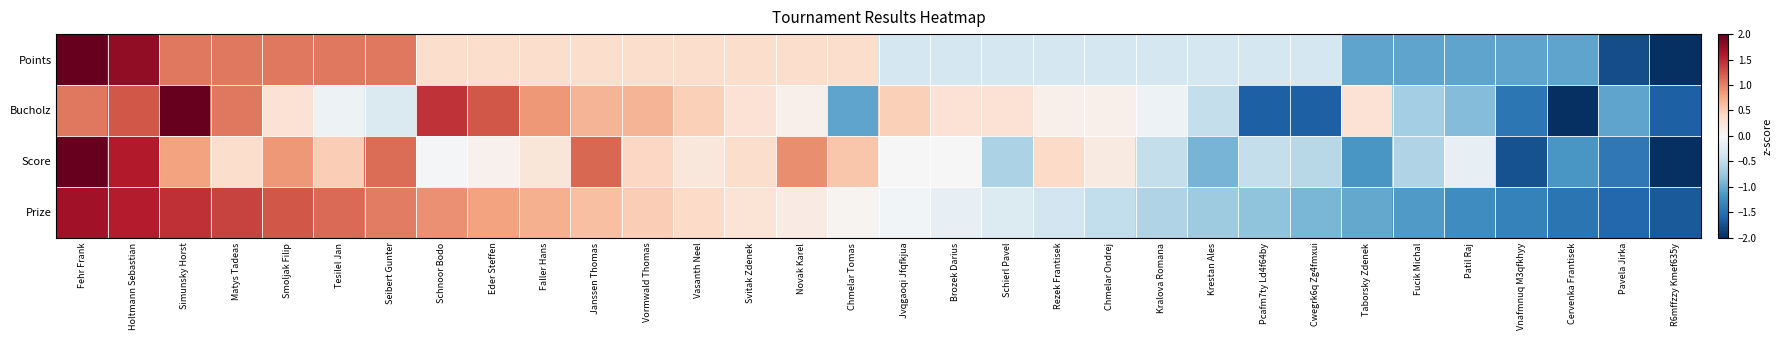

Reading right to left, what are all the values shown in this chart?

Points: R6mffzzy Kmef635y=-2.0	Pavela Jirka=-1.8	Cervenka Frantisek=-1.1	Vnafmnuq M3qfkhyy=-1.1	Patil Raj=-1.1	Fucik Michal=-1.1	Taborsky Zdenek=-1.1	Cwegrk6q Zg4fmxui=-0.4	Pcafm7ty Ld4f64by=-0.4	Krestan Ales=-0.4	Kralova Romana=-0.4	Chmelar Ondrej=-0.4	Rezek Frantisek=-0.4	Schierl Pavel=-0.4	Brozek Darius=-0.4	Jvqgaoqi Jfqfkjua=-0.4	Chmelar Tomas=0.4	Novak Karel=0.4	Svitak Zdenek=0.4	Vasanth Neel=0.4	Vormwald Thomas=0.4	Janssen Thomas=0.4	Faller Hans=0.4	Eder Steffen=0.4	Schnoor Bodo=0.4	Seibert Gunter=1.1	Tesilel Jan=1.1	Smoljak Filip=1.1	Matys Tadeas=1.1	Simunsky Horst=1.1	Holtmann Sebastian=1.8	Fehr Frank=2.0
Bucholz: R6mffzzy Kmef635y=-1.6	Pavela Jirka=-1.1	Cervenka Frantisek=-2.0	Vnafmnuq M3qfkhyy=-1.4	Patil Raj=-0.9	Fucik Michal=-0.7	Taborsky Zdenek=0.3	Cwegrk6q Zg4fmxui=-1.6	Pcafm7ty Ld4f64by=-1.6	Krestan Ales=-0.5	Kralova Romana=-0.1	Chmelar Ondrej=0.1	Rezek Frantisek=0.1	Schierl Pavel=0.3	Brozek Darius=0.3	Jvqgaoqi Jfqfkjua=0.5	Chmelar Tomas=-1.1	Novak Karel=0.1	Svitak Zdenek=0.3	Vasanth Neel=0.5	Vormwald Thomas=0.7	Janssen Thomas=0.7	Faller Hans=0.9	Eder Steffen=1.2	Schnoor Bodo=1.4	Seibert Gunter=-0.3	Tesilel Jan=-0.1	Smoljak Filip=0.3	Matys Tadeas=1.1	Simunsky Horst=2.0	Holtmann Sebastian=1.2	Fehr Frank=1.1
Score: R6mffzzy Kmef635y=-2.0	Pavela Jirka=-1.4	Cervenka Frantisek=-1.2	Vnafmnuq M3qfkhyy=-1.7	Patil Raj=-0.2	Fucik Michal=-0.6	Taborsky Zdenek=-1.2	Cwegrk6q Zg4fmxui=-0.5	Pcafm7ty Ld4f64by=-0.5	Krestan Ales=-0.9	Kralova Romana=-0.5	Chmelar Ondrej=0.2	Rezek Frantisek=0.4	Schierl Pavel=-0.6	Brozek Darius=0.0	Jvqgaoqi Jfqfkjua=0.0	Chmelar Tomas=0.5	Novak Karel=0.9	Svitak Zdenek=0.3	Vasanth Neel=0.2	Vormwald Thomas=0.4	Janssen Thomas=1.2	Faller Hans=0.2	Eder Steffen=0.1	Schnoor Bodo=-0.0	Seibert Gunter=1.1	Tesilel Jan=0.5	Smoljak Filip=0.9	Matys Tadeas=0.3	Simunsky Horst=0.8	Holtmann Sebastian=1.6	Fehr Frank=2.0
Prize: R6mffzzy Kmef635y=-1.7	Pavela Jirka=-1.6	Cervenka Frantisek=-1.5	Vnafmnuq M3qfkhyy=-1.4	Patil Raj=-1.2	Fucik Michal=-1.1	Taborsky Zdenek=-1.0	Cwegrk6q Zg4fmxui=-0.9	Pcafm7ty Ld4f64by=-0.8	Krestan Ales=-0.7	Kralova Romana=-0.6	Chmelar Ondrej=-0.5	Rezek Frantisek=-0.4	Schierl Pavel=-0.3	Brozek Darius=-0.2	Jvqgaoqi Jfqfkjua=-0.1	Chmelar Tomas=0.1	Novak Karel=0.2	Svitak Zdenek=0.3	Vasanth Neel=0.4	Vormwald Thomas=0.5	Janssen Thomas=0.6	Faller Hans=0.7	Eder Steffen=0.8	Schnoor Bodo=0.9	Seibert Gunter=1.0	Tesilel Jan=1.1	Smoljak Filip=1.2	Matys Tadeas=1.4	Simunsky Horst=1.5	Holtmann Sebastian=1.6	Fehr Frank=1.7